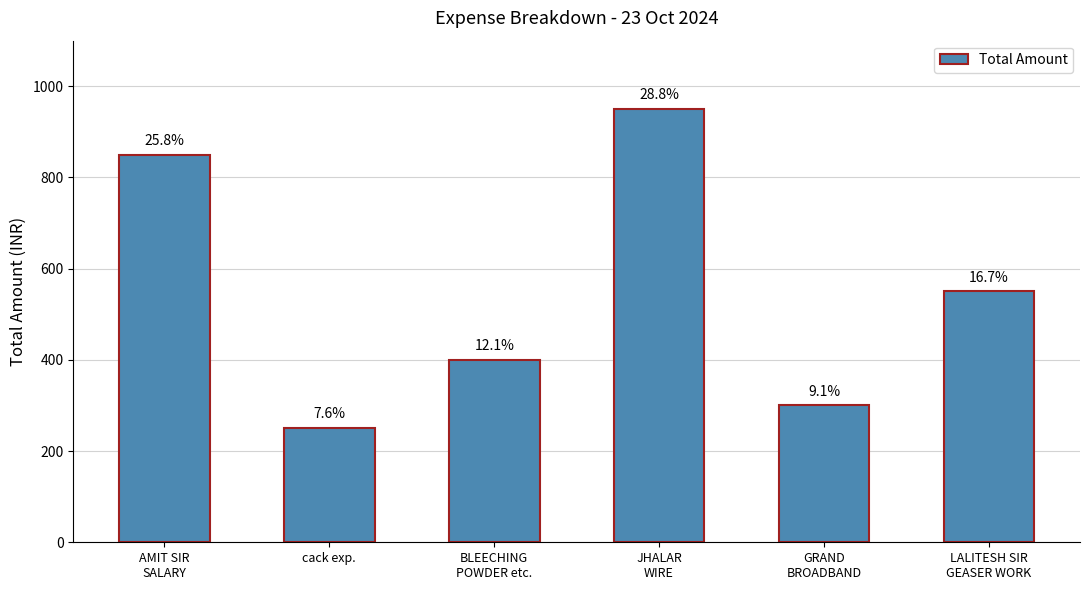

True or false: the data shows 250 at cack exp..

True